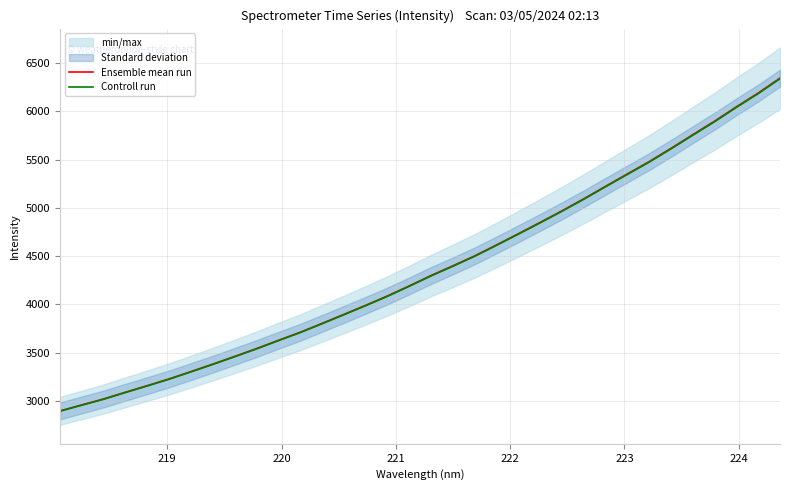

At how many categories does at least one series exceed 6000?

3